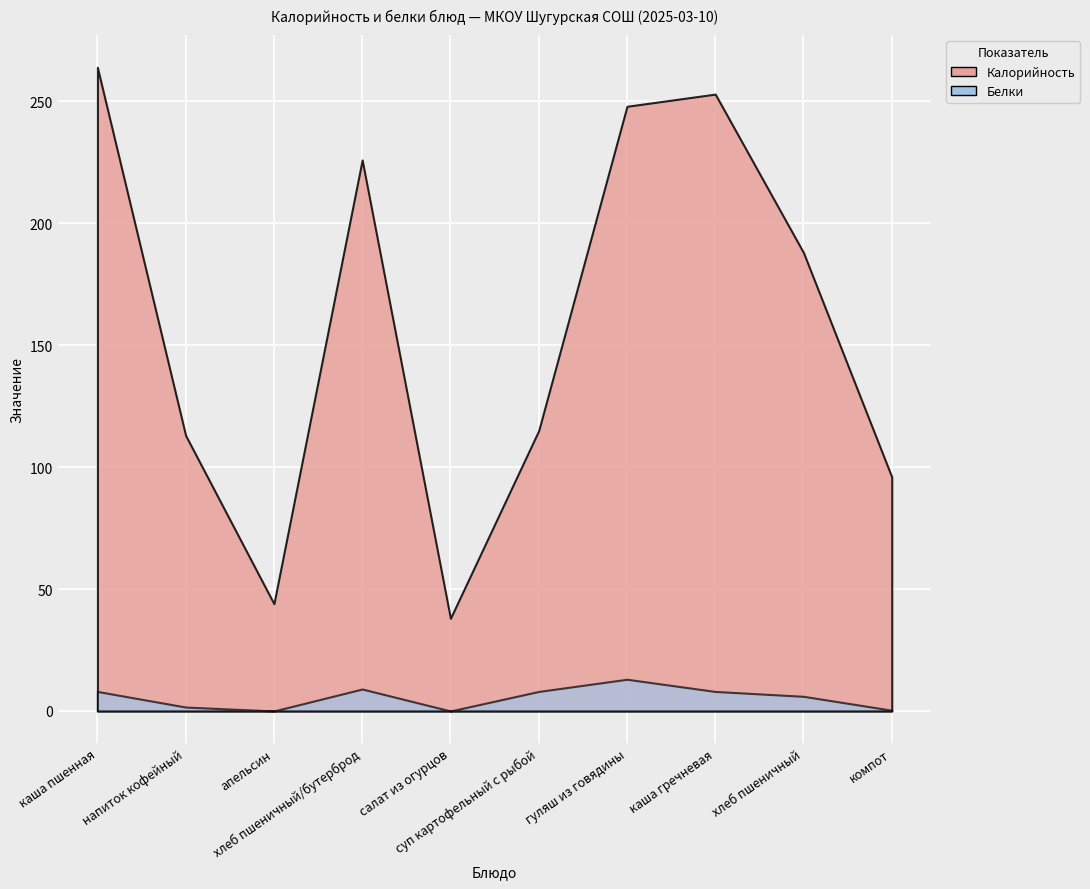

At which label does Белки first exceed 8?

хлеб пшеничный/бутерброд